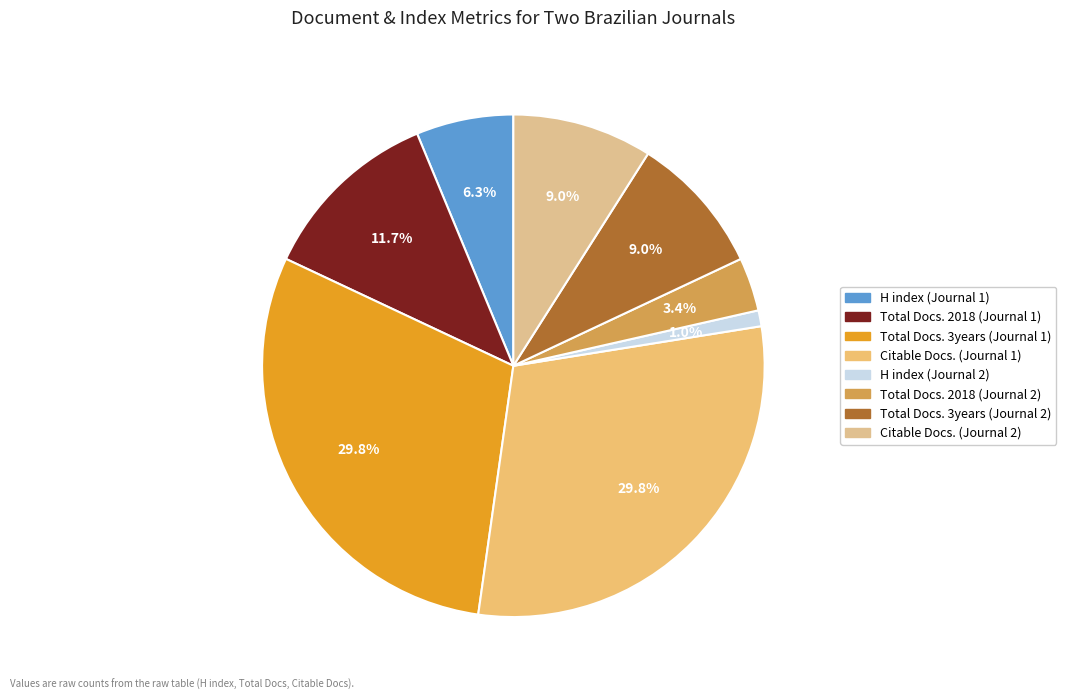

To the nearest percent, what is the combined percentage of Total Docs. 2018 (Journal 2) and Total Docs. 3years (Journal 2)?

12%